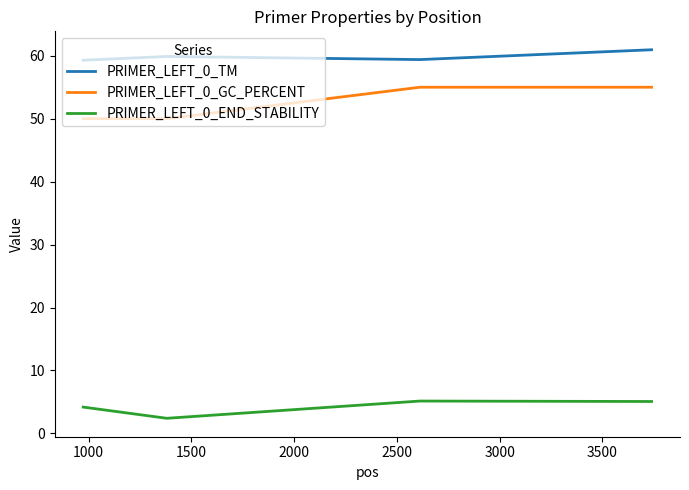

Which series has the largest total across all categories?

PRIMER_LEFT_0_TM